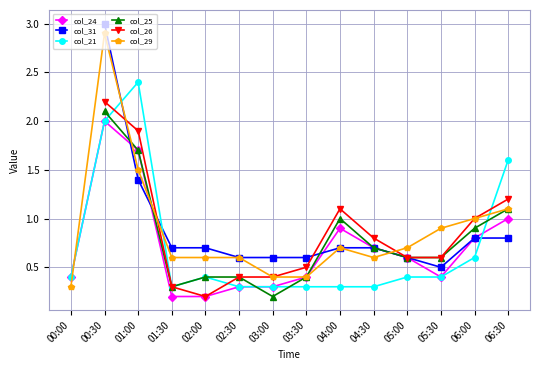

Which series has the largest range (max minus min)?

col_29